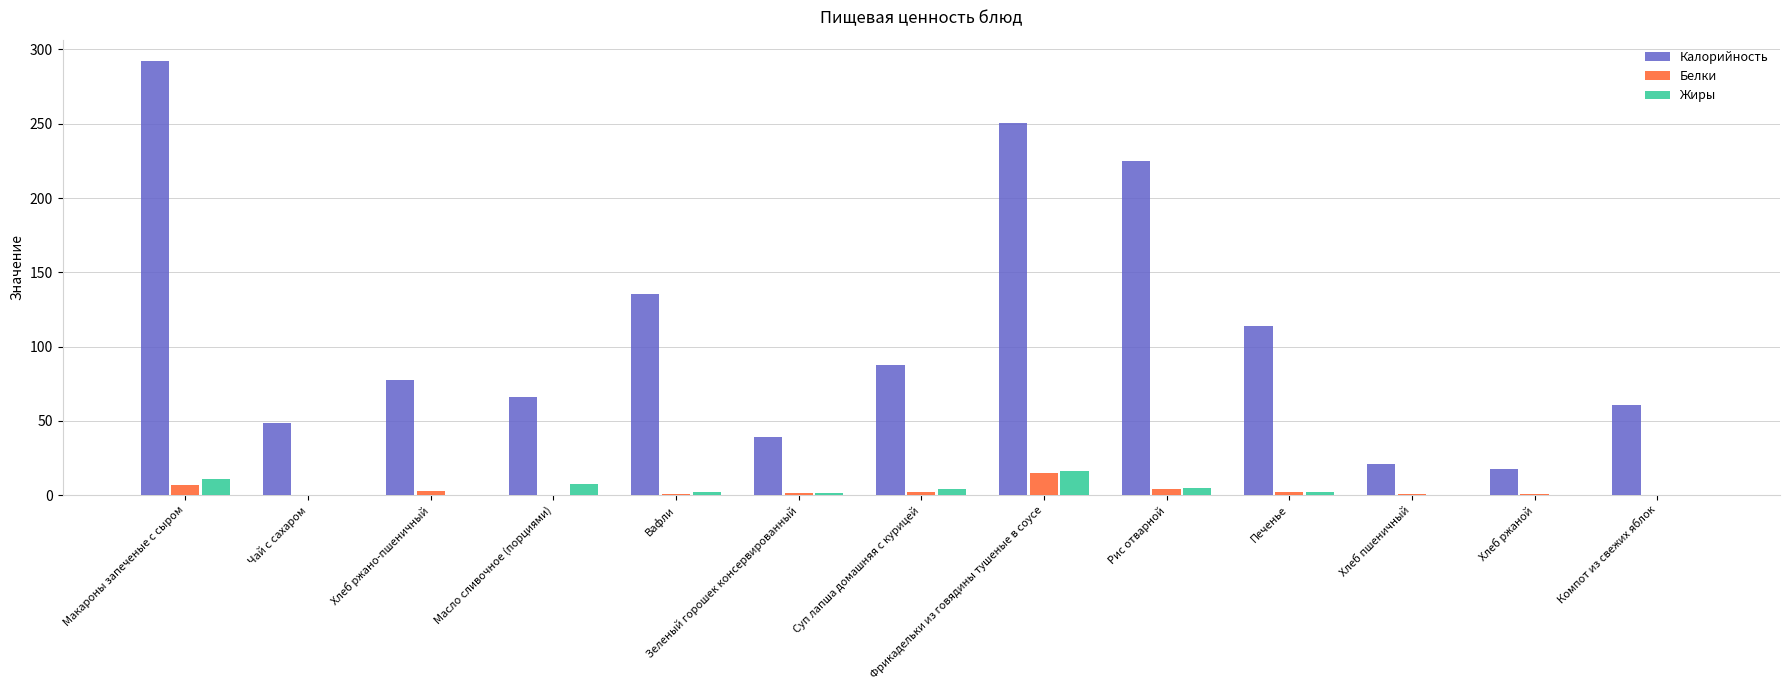

What is the spread (max minus min) of values at Хлеб ржаной?

17.3